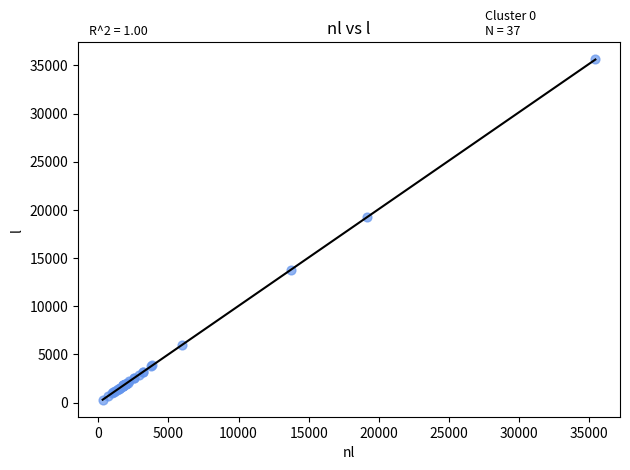

What Y value in the scatter plot is closest to 17963?

19218.1